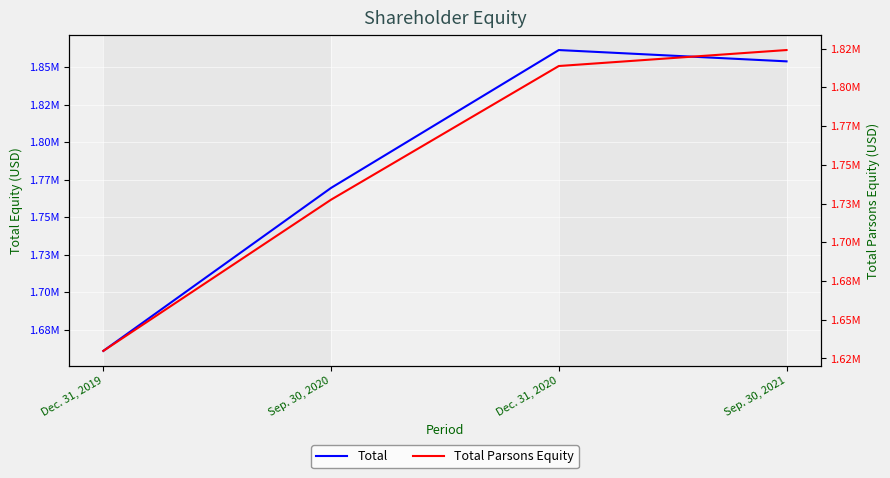

True or false: Total and Total Parsons Equity cross at least once.

False